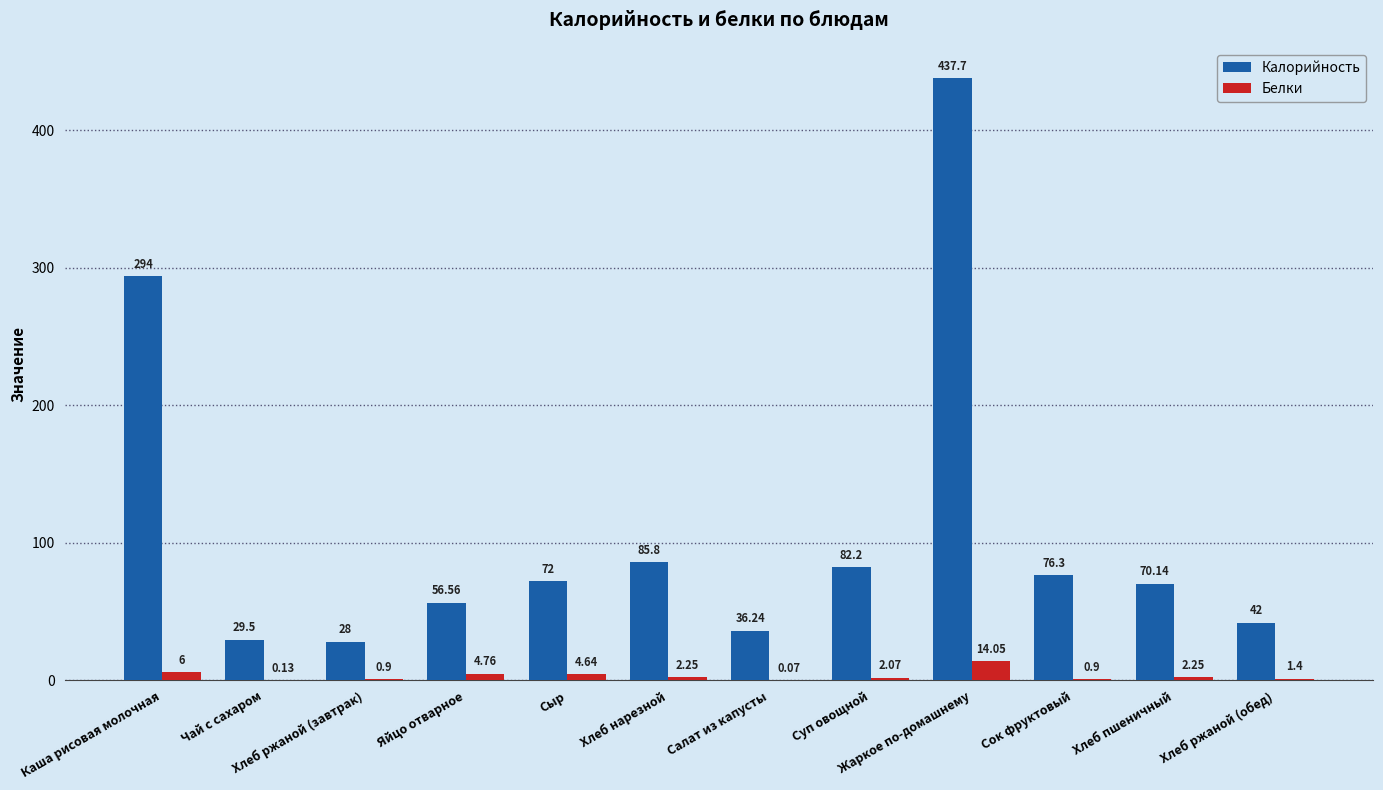

What is the approximate value of Белки at Хлеб ржаной (завтрак)?

0.9